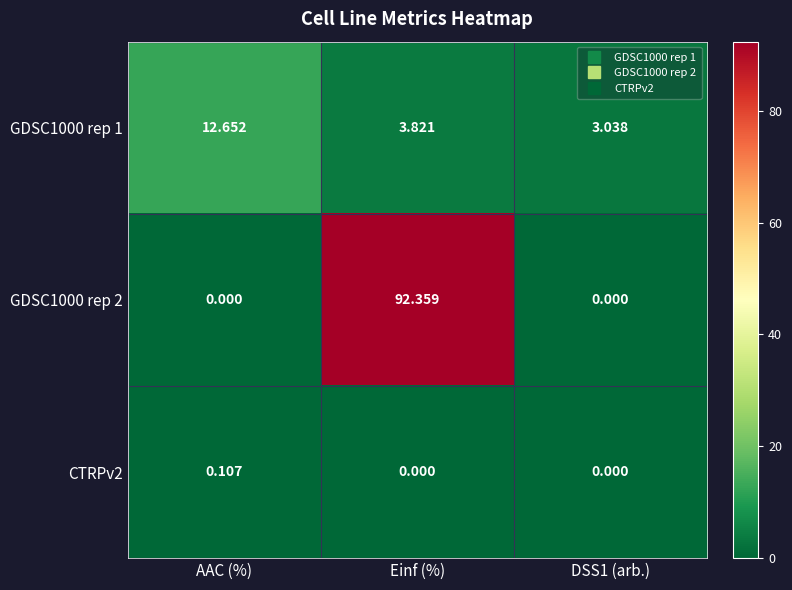

At which category is the sum across all series the highest?

Einf (%)